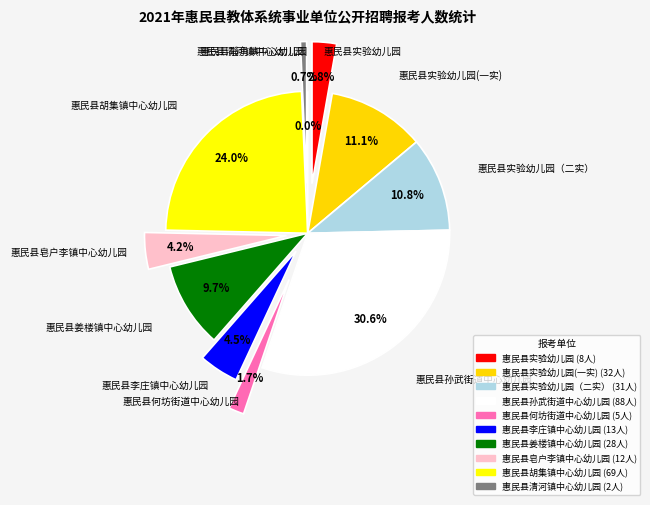

Count the number of slices in the pie.

11